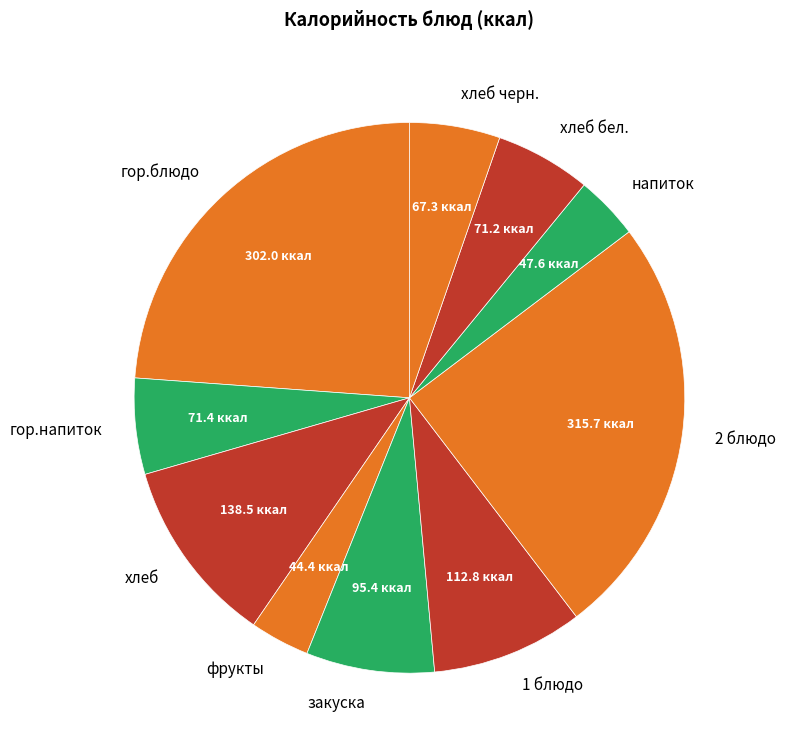

Does фрукты represent more than half of the total?

No